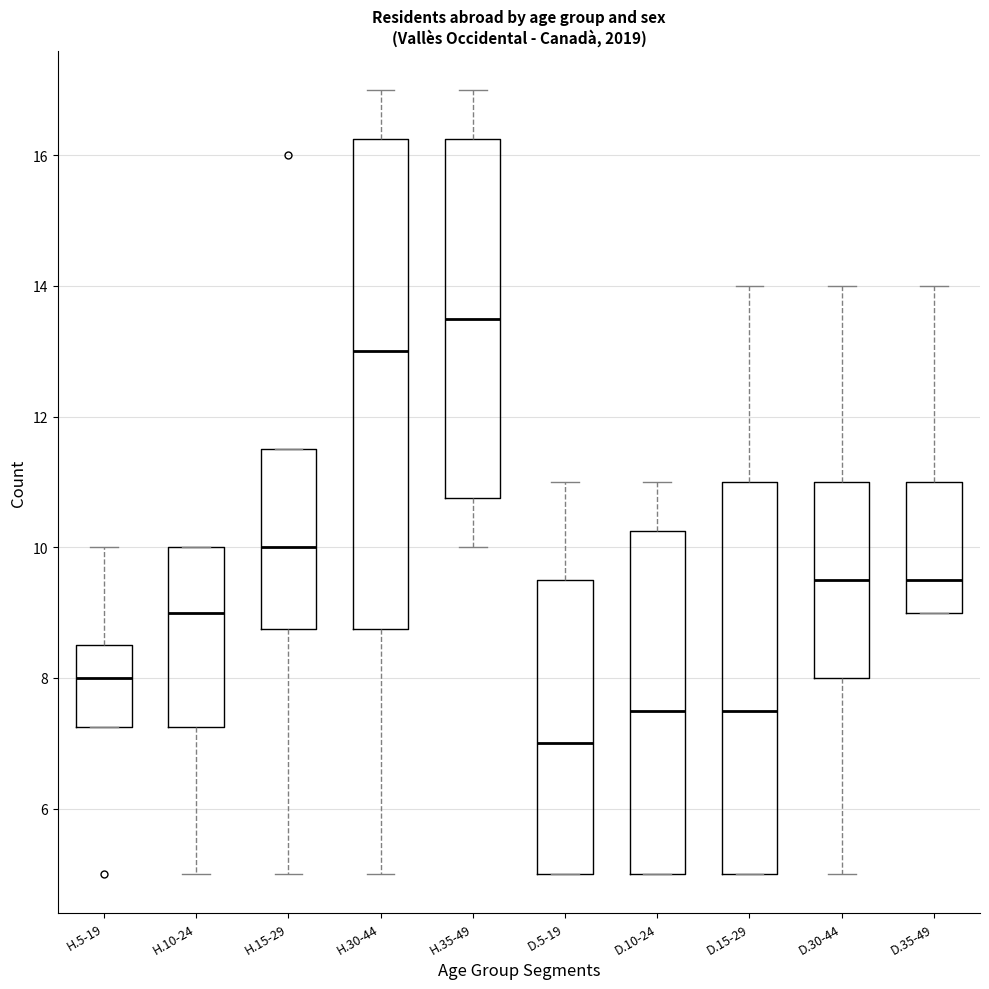

Reading left to right, read every box against the y-axis: the position of its median line, the range the box covers, and the ends of its whiskers. The values are not printed on the chart, so give them approximately, as read against the axis.

H.5-19: median 8.0, box 7.2 to 8.6, whiskers 7.2 to 10.0
H.10-24: median 9.0, box 7.2 to 10.0, whiskers 5.0 to 10.0
H.15-29: median 10.0, box 8.8 to 11.6, whiskers 5.0 to 11.6
H.30-44: median 13.0, box 8.8 to 16.2, whiskers 5.0 to 17.0
H.35-49: median 13.6, box 10.8 to 16.2, whiskers 10.0 to 17.0
D.5-19: median 7.0, box 5.0 to 9.6, whiskers 5.0 to 11.0
D.10-24: median 7.6, box 5.0 to 10.2, whiskers 5.0 to 11.0
D.15-29: median 7.6, box 5.0 to 11.0, whiskers 5.0 to 14.0
D.30-44: median 9.6, box 8.0 to 11.0, whiskers 5.0 to 14.0
D.35-49: median 9.6, box 9.0 to 11.0, whiskers 9.0 to 14.0